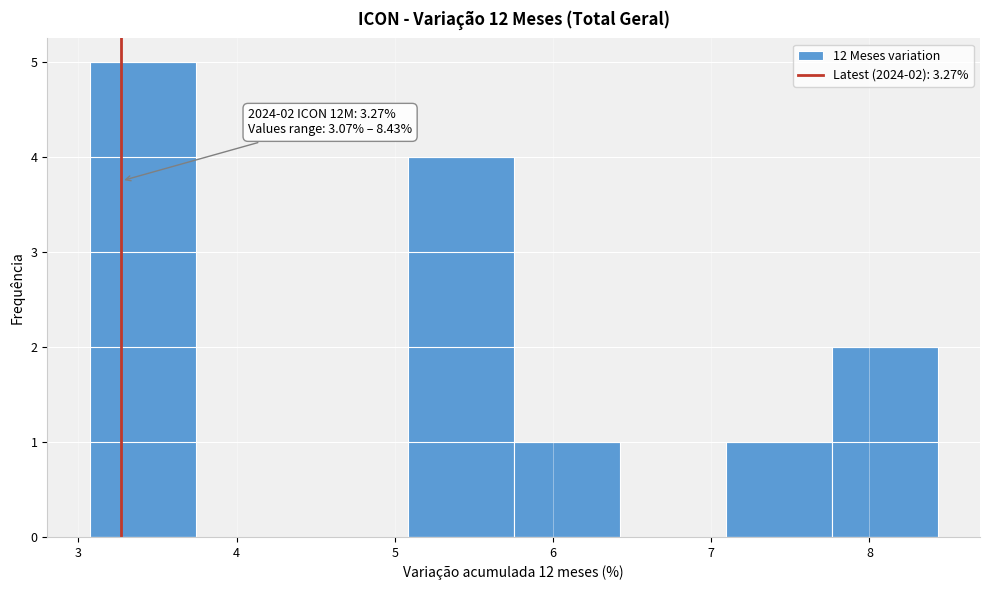

Over which range of the x-axis is the bar tallest?

3.1 to 3.7